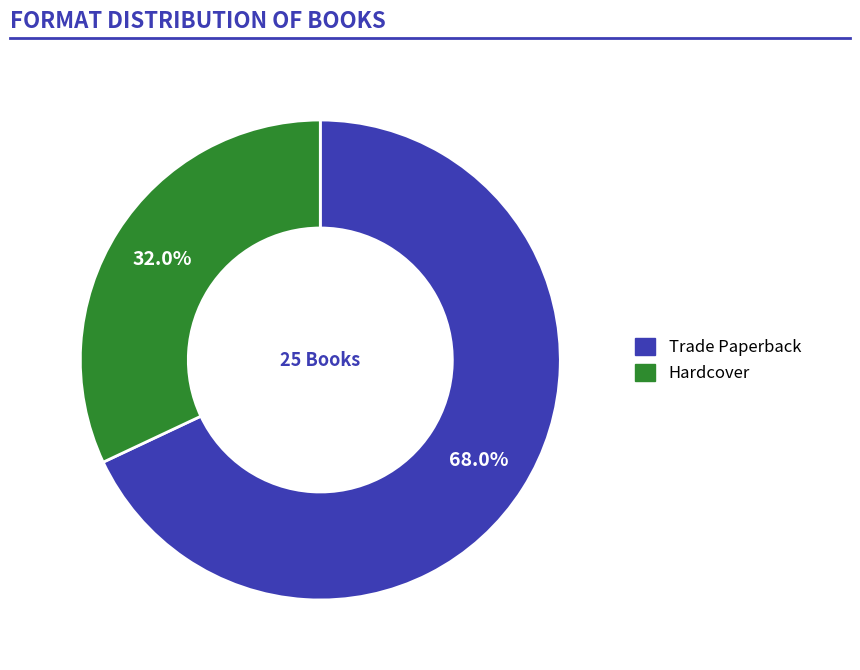

Which category has the biggest portion of the pie?

Trade Paperback